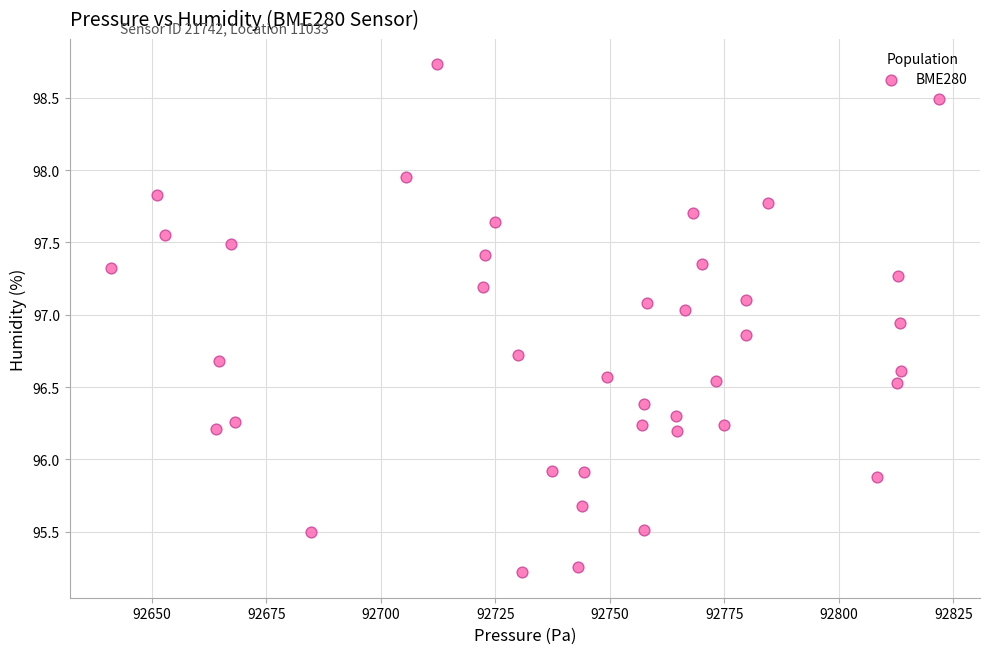

What is the range of Y values (max minus min)?

3.5